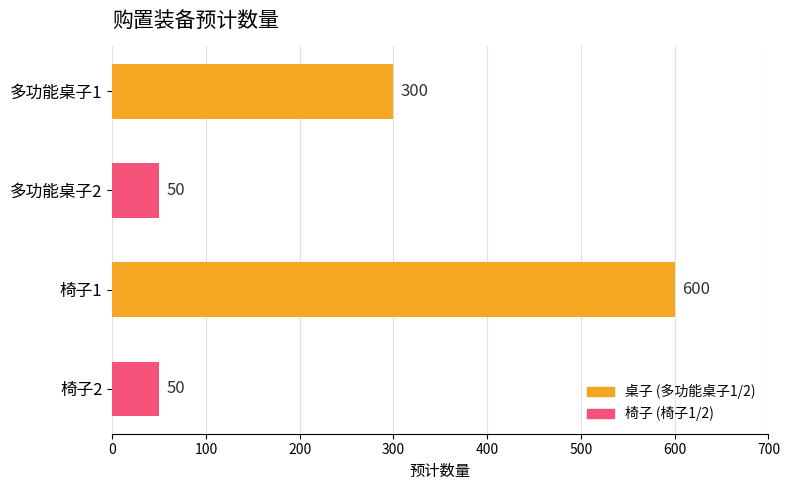

Reading top to bottom, extract all data points from this chart.

300	50	600	50